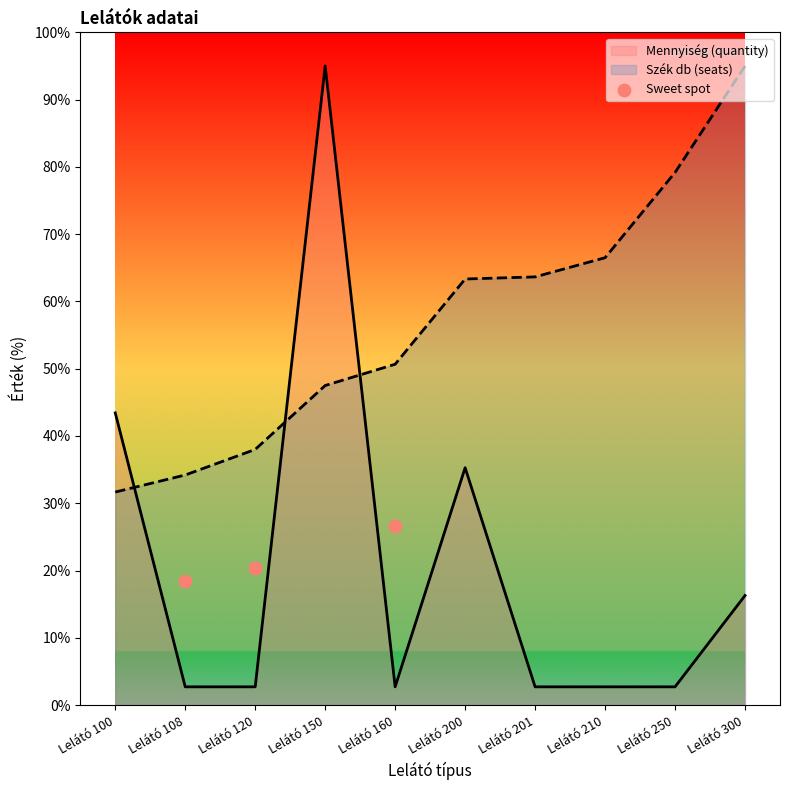

True or false: Mennyiség (quantity) and Szék db (seats) intersect in this chart.

True